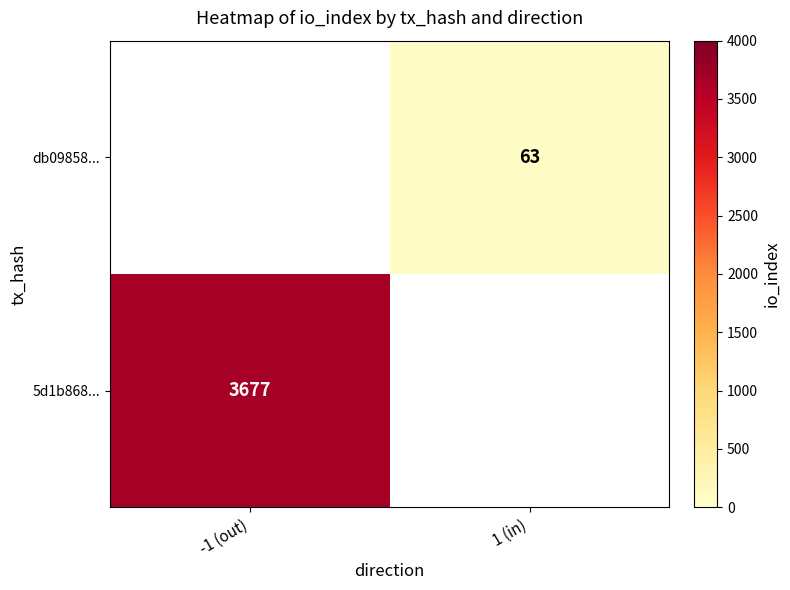

True or false: db09858... has a value of 63 at 1 (in).

True